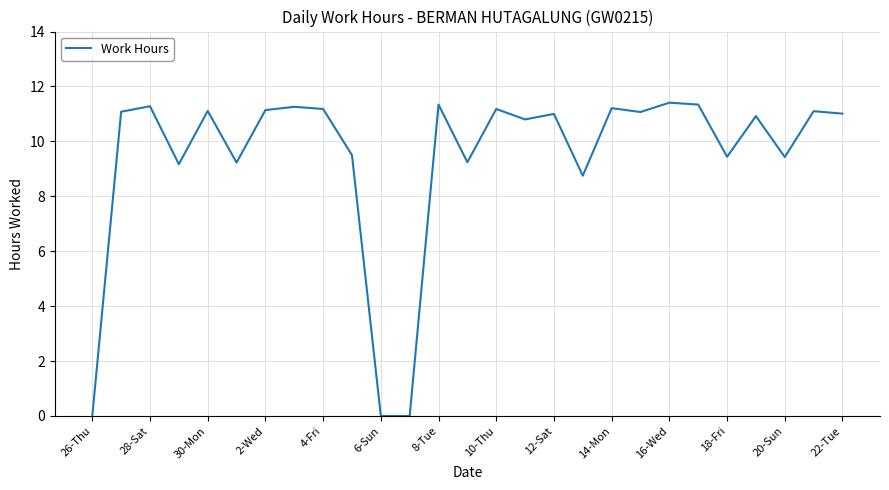

What is the greatest value displayed?

11.4